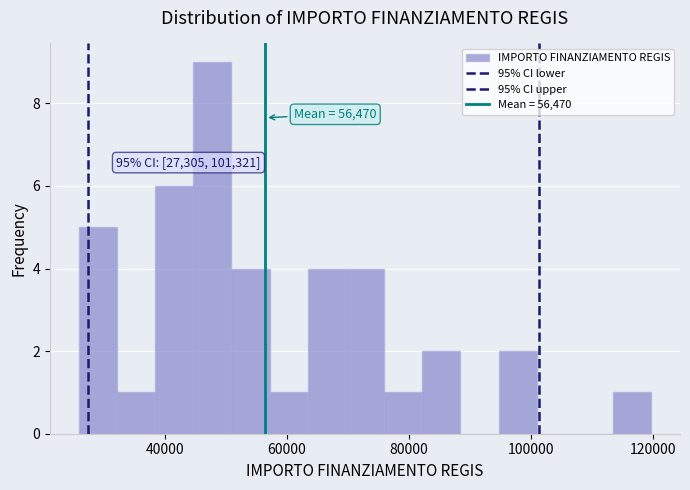

Read against the x-axis, roughly where is the centre of the tallest bar?

48000